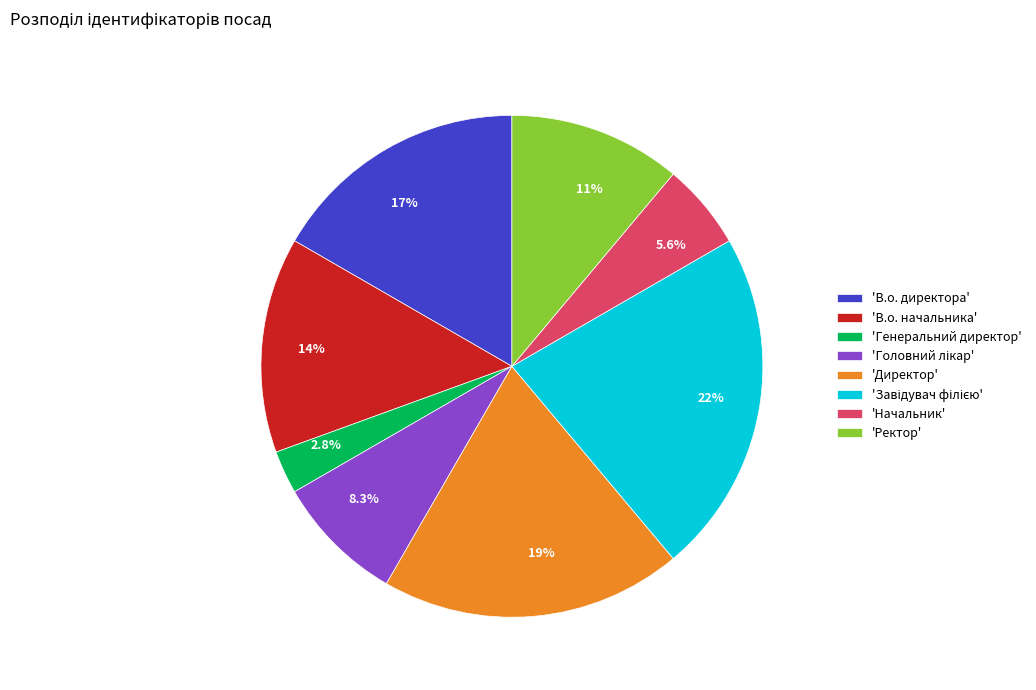

Does any single category account for the majority?

No